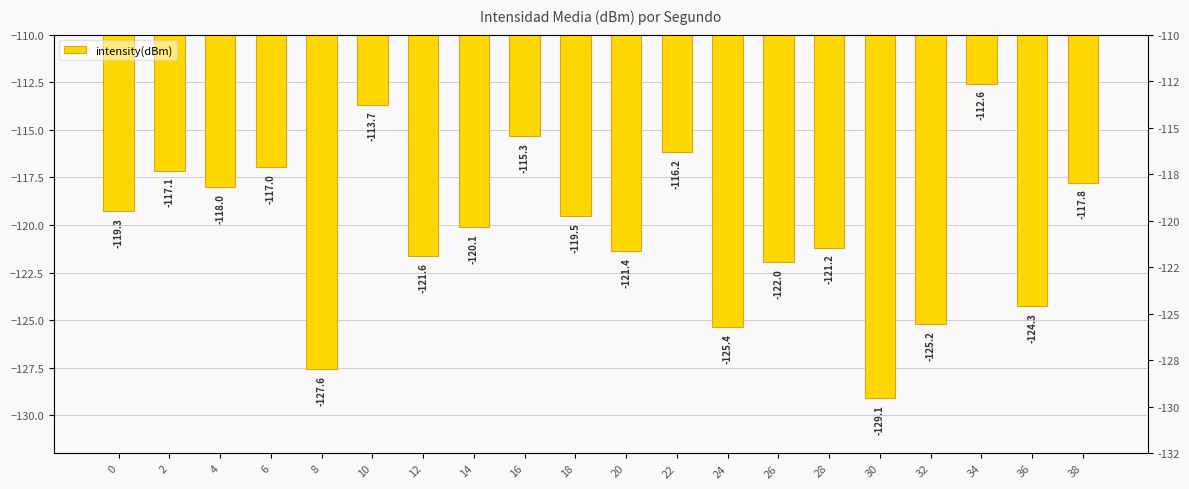

Is it true that the value at 36 is -190.8?

False